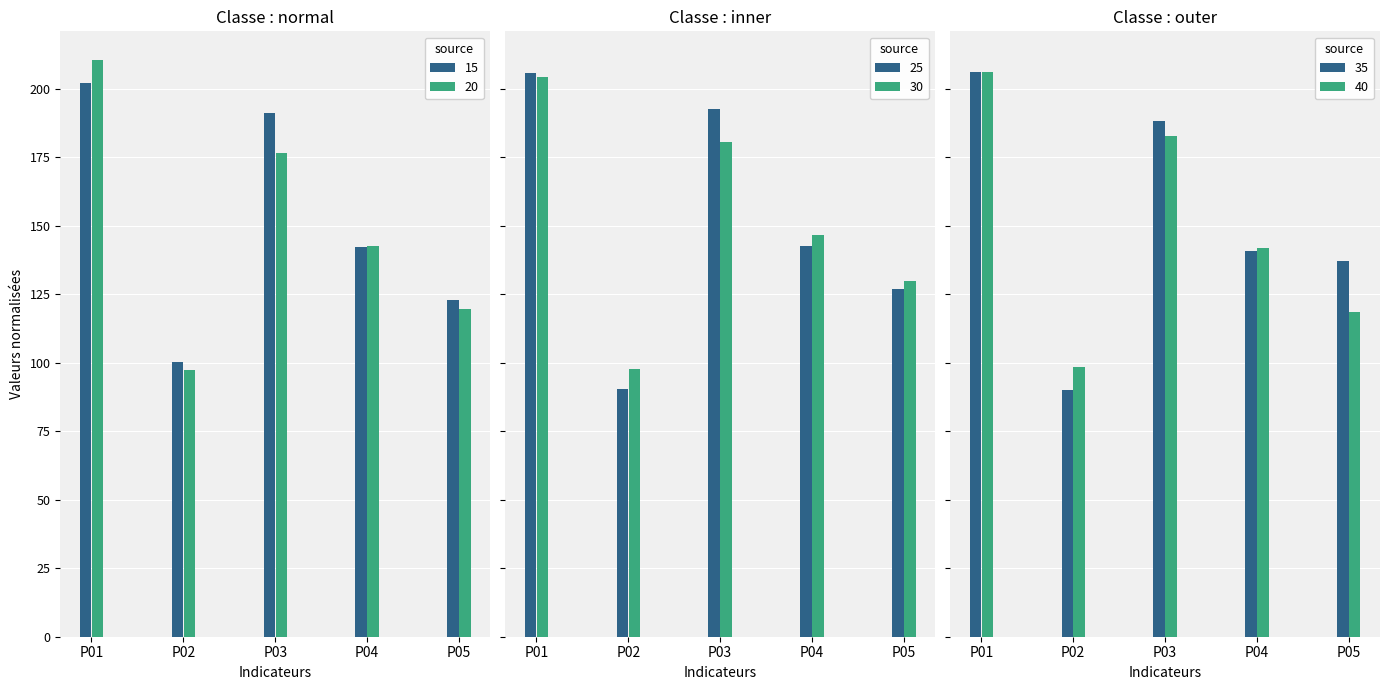

What is the lowest value of the 20 series?

97.4